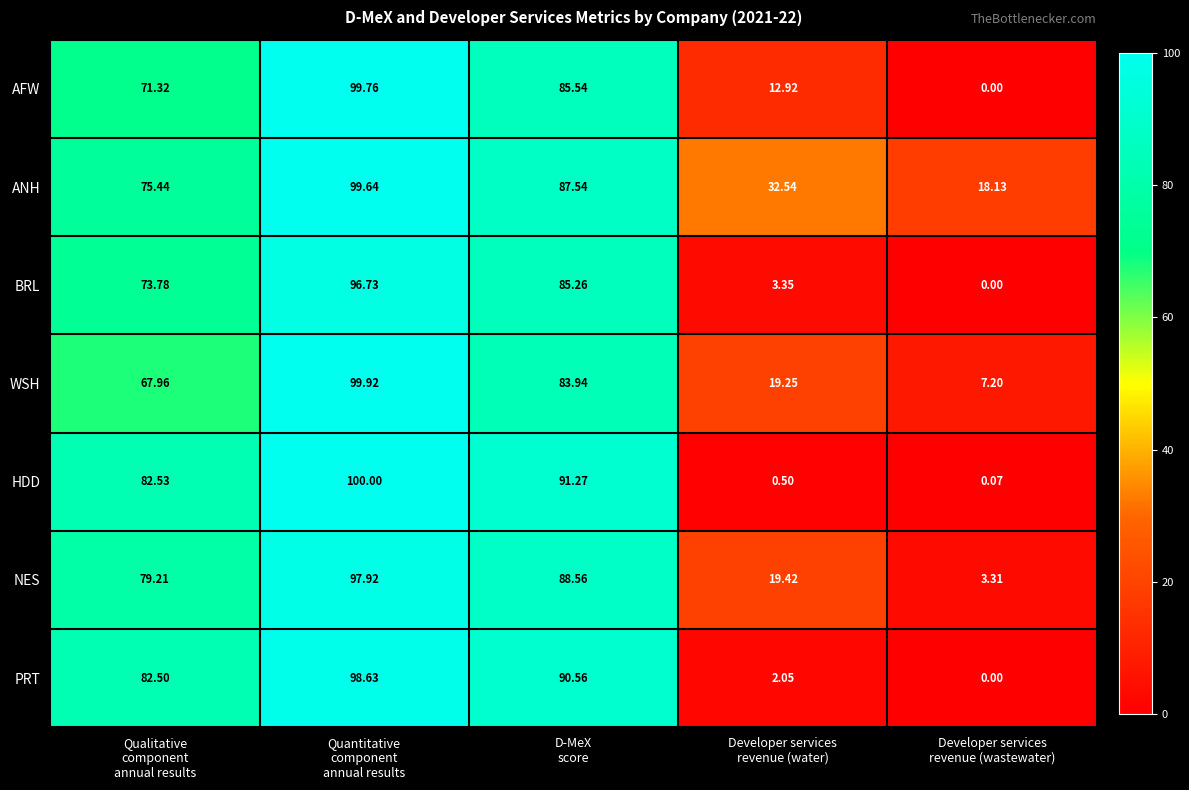

Which series has the largest total across all categories?

ANH